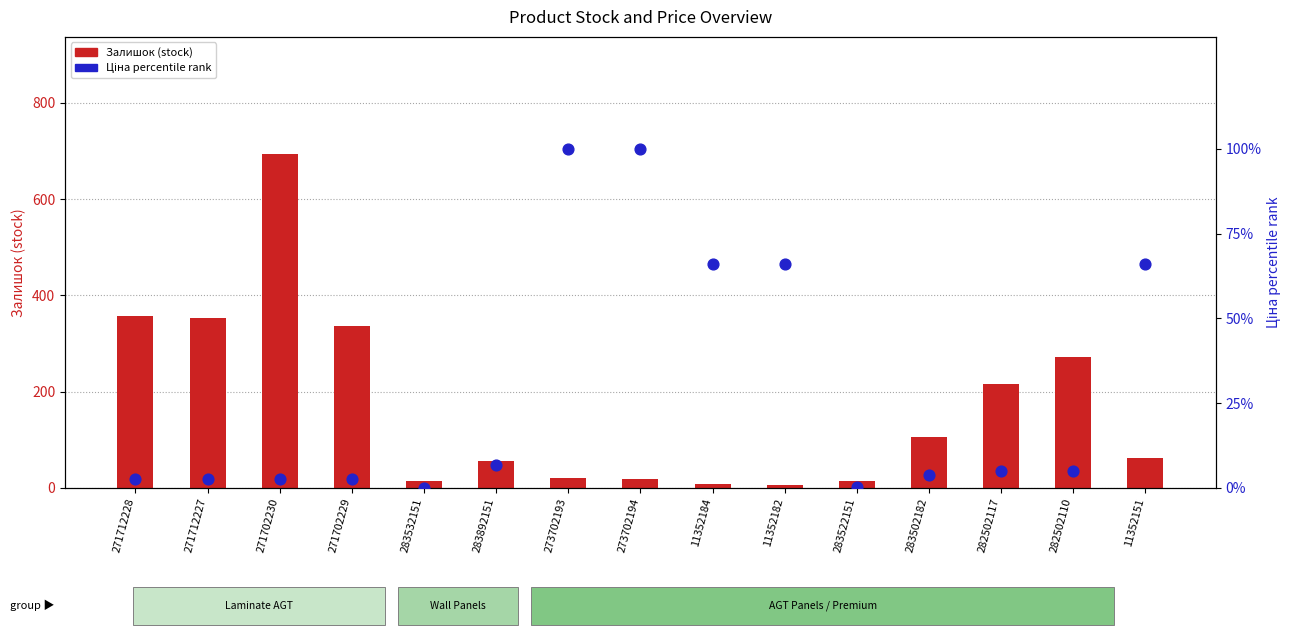

Which series reaches the minimum Y coordinate?

Ціна (price percentile)